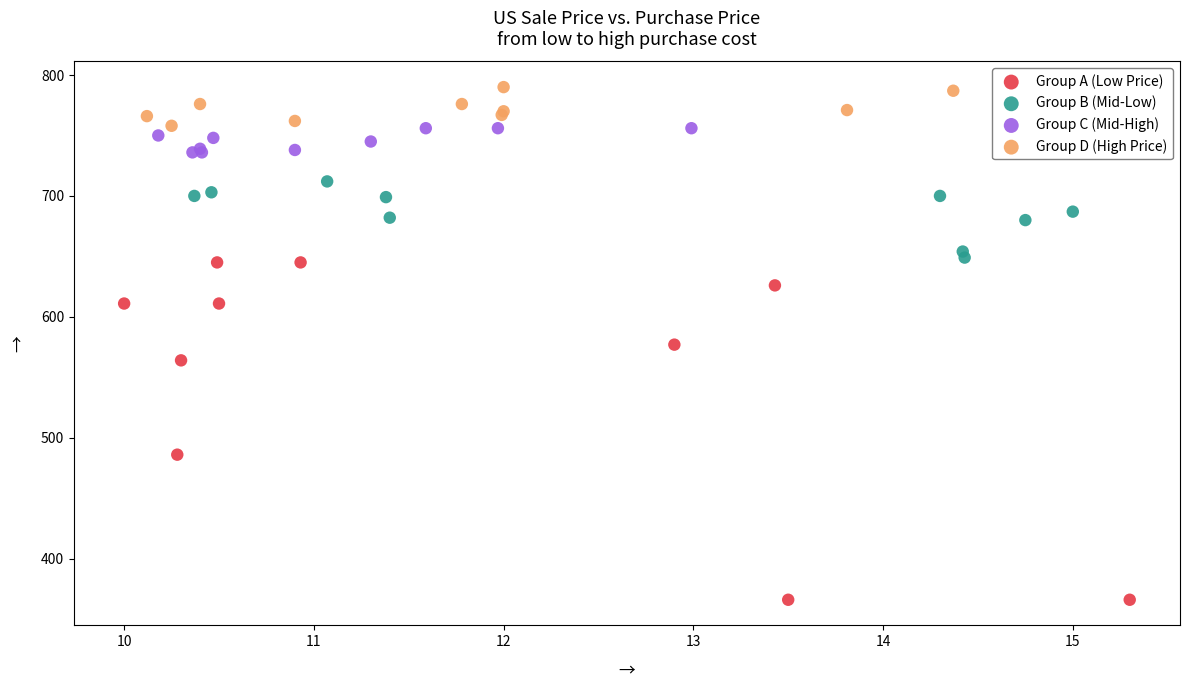

Which series contains the lowest Y value?

Group A (Low Price)